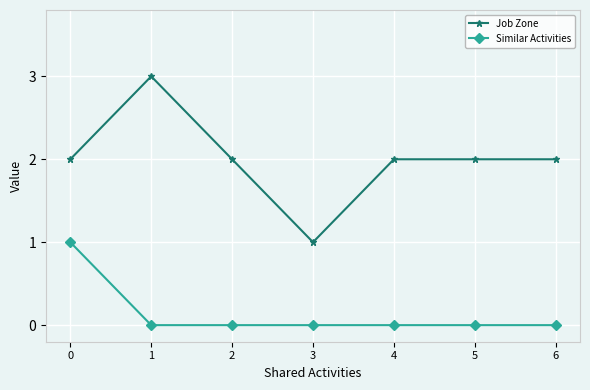

How many lines are shown in the chart?

2